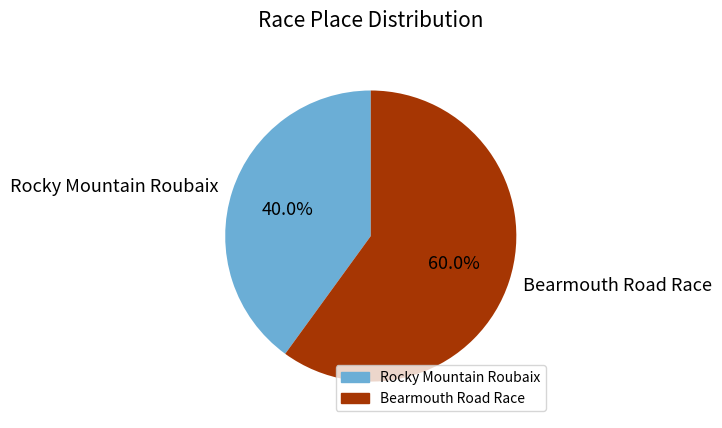

True or false: Rocky Mountain Roubaix accounts for 40% of the total.

True